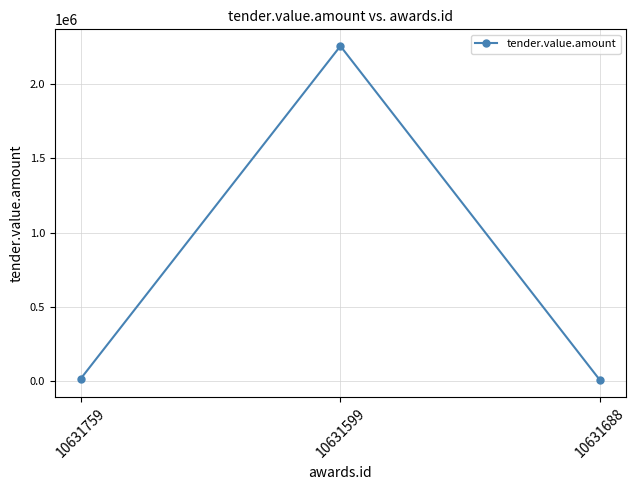

The value at 10631599 is 2255000.0. True or false?

True